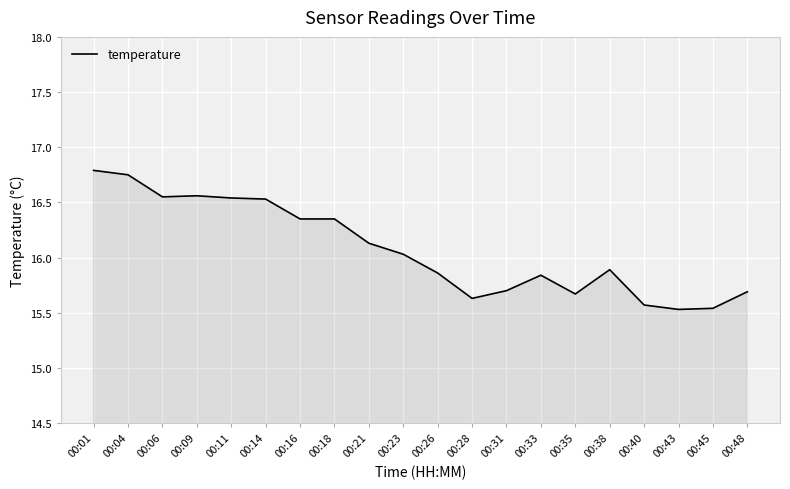

What is the difference between the maximum and minimum values?

1.3